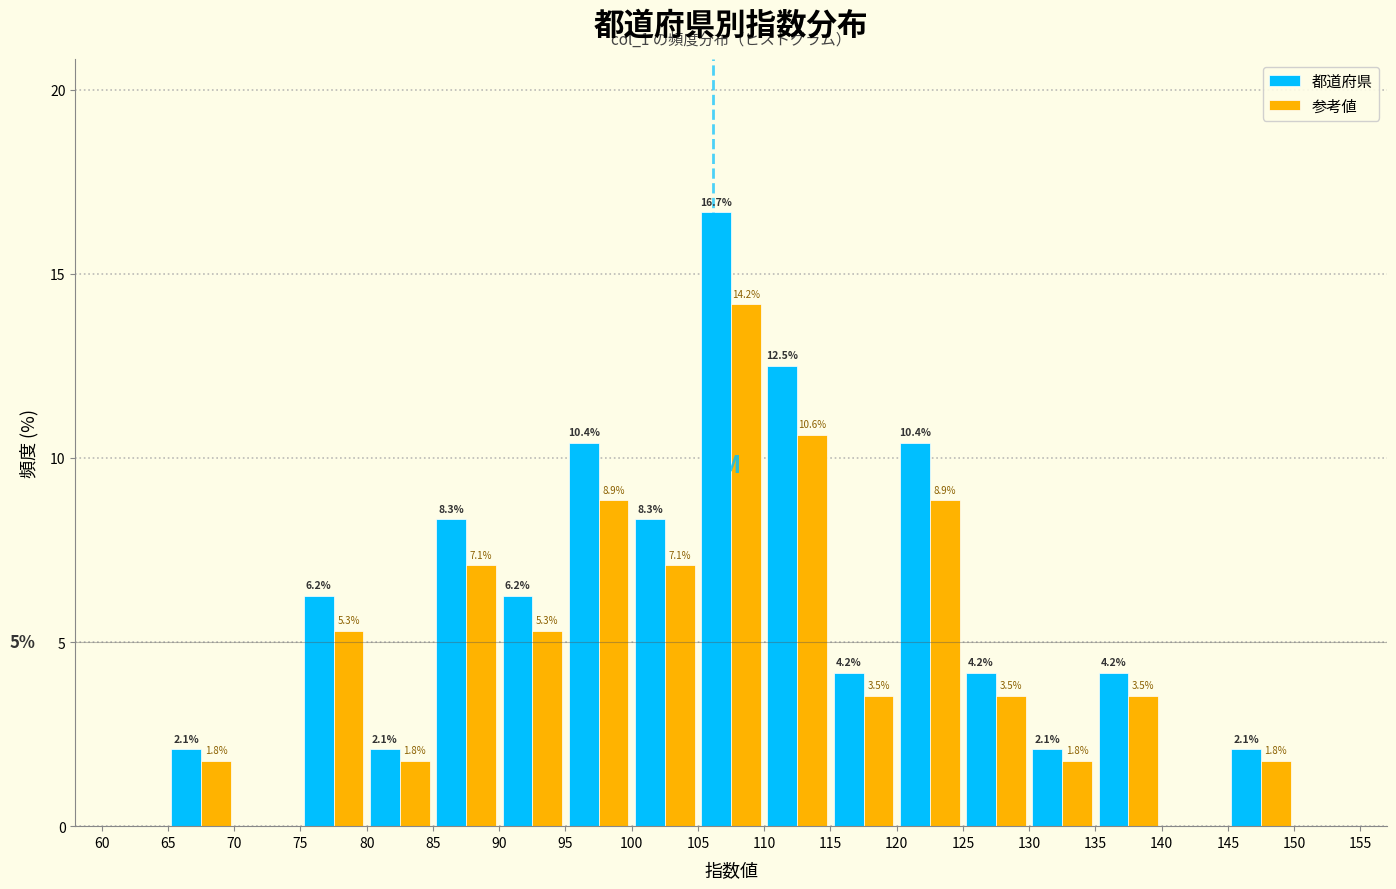

In the 都道府県 series, which range on the x-axis has the tallest bar?

105 to 110